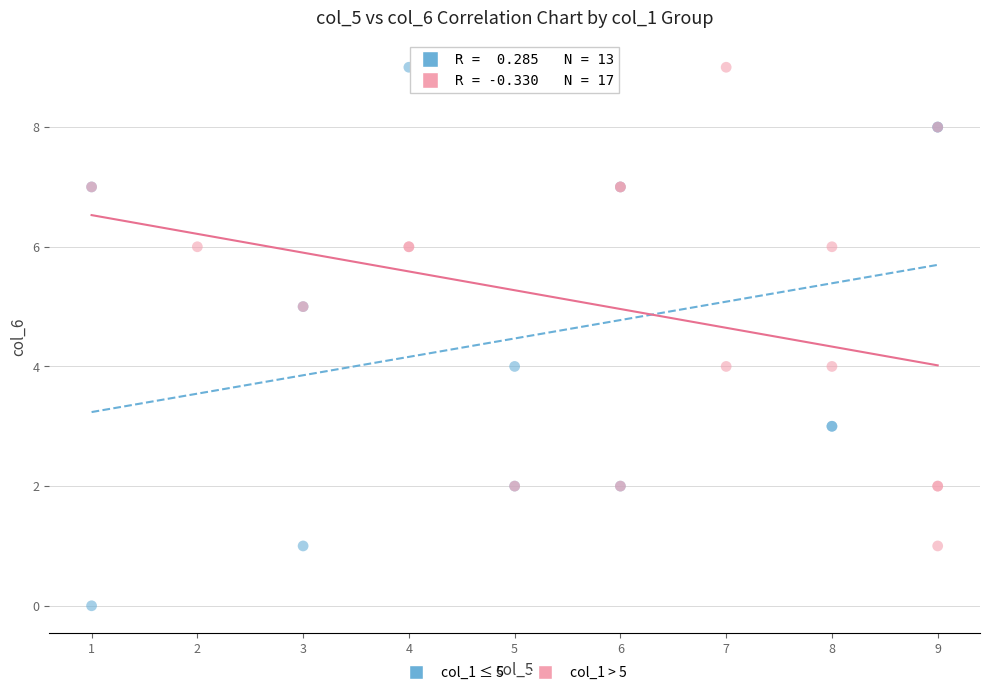

What are all the series names shown in the legend?

col_1 ≤ 5, col_1 > 5